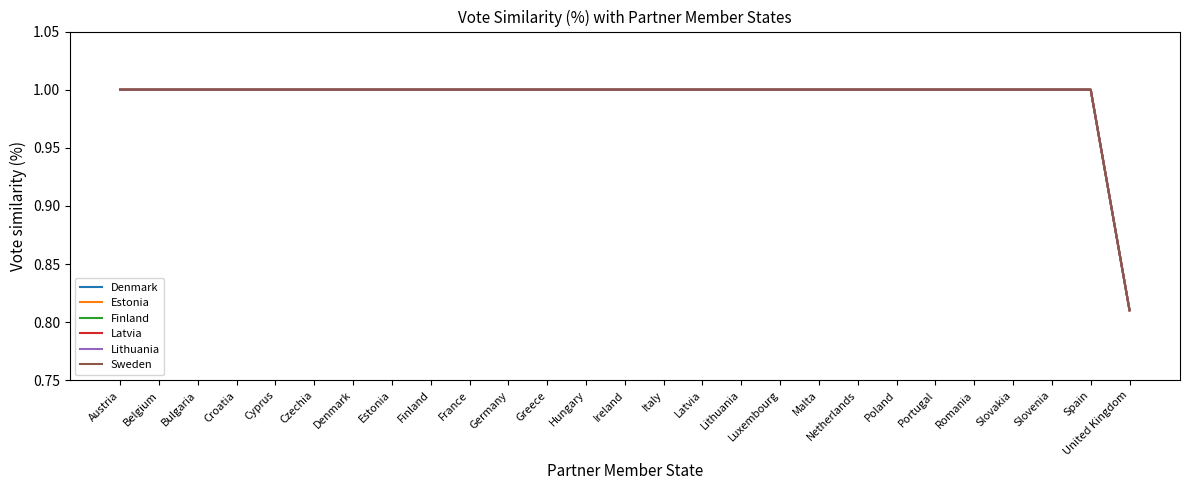

List the labels in order of Latvia value, smallest first.

United Kingdom, Austria, Belgium, Bulgaria, Croatia, Cyprus, Czechia, Denmark, Estonia, Finland, France, Germany, Greece, Hungary, Ireland, Italy, Latvia, Lithuania, Luxembourg, Malta, Netherlands, Poland, Portugal, Romania, Slovakia, Slovenia, Spain